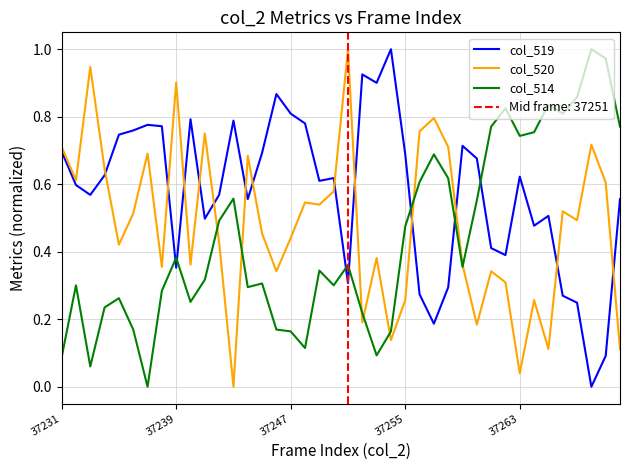

Rank the series by their maximum value, from highest to lowest.

col_519, col_520, col_514